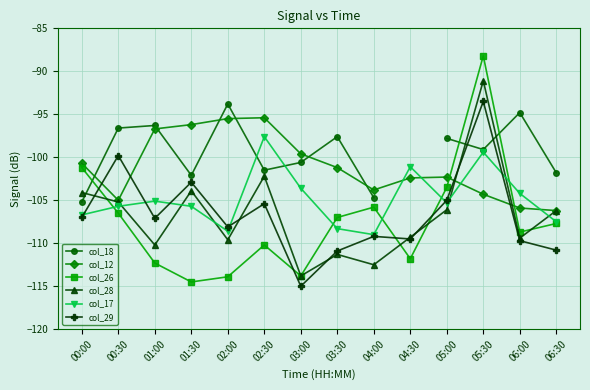

What are all the series names shown in the legend?

col_18, col_12, col_26, col_28, col_17, col_29